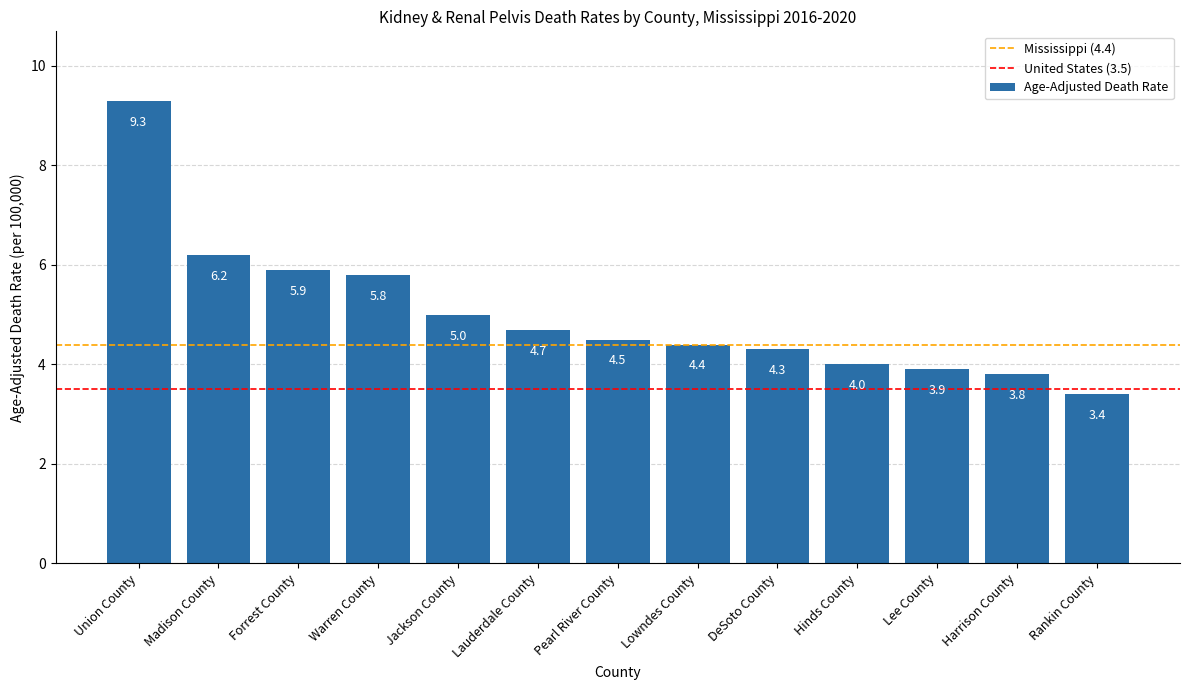

Reading left to right, transcribe all the data shown in this chart.

Union County=9.3	Madison County=6.2	Forrest County=5.9	Warren County=5.8	Jackson County=5.0	Lauderdale County=4.7	Pearl River County=4.5	Lowndes County=4.4	DeSoto County=4.3	Hinds County=4.0	Lee County=3.9	Harrison County=3.8	Rankin County=3.4